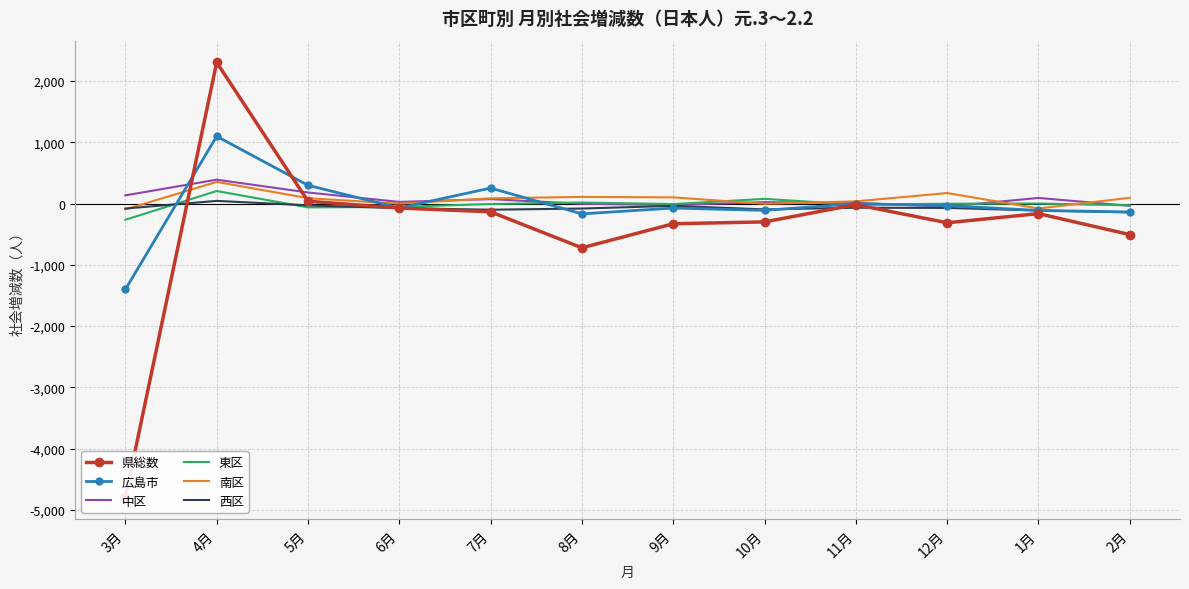

Which series has the widest spread of values?

県総数